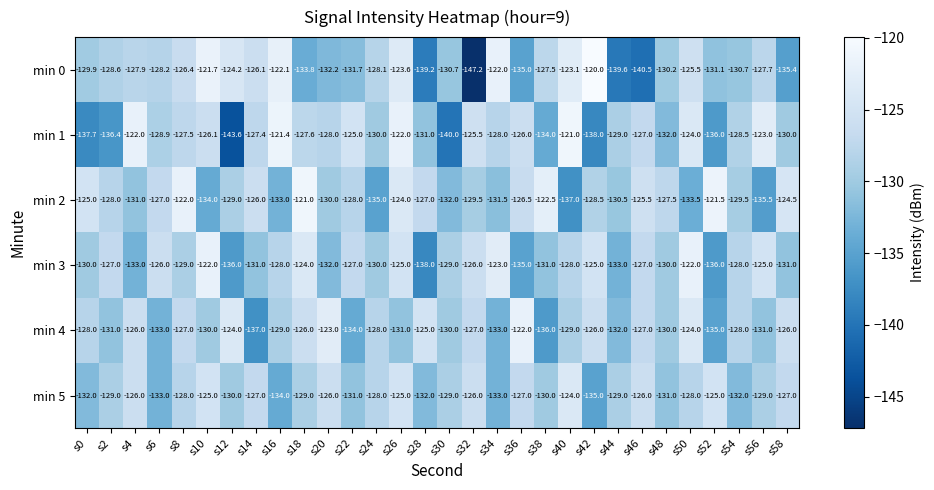

What is the average value of the min 4 series?

-128.9